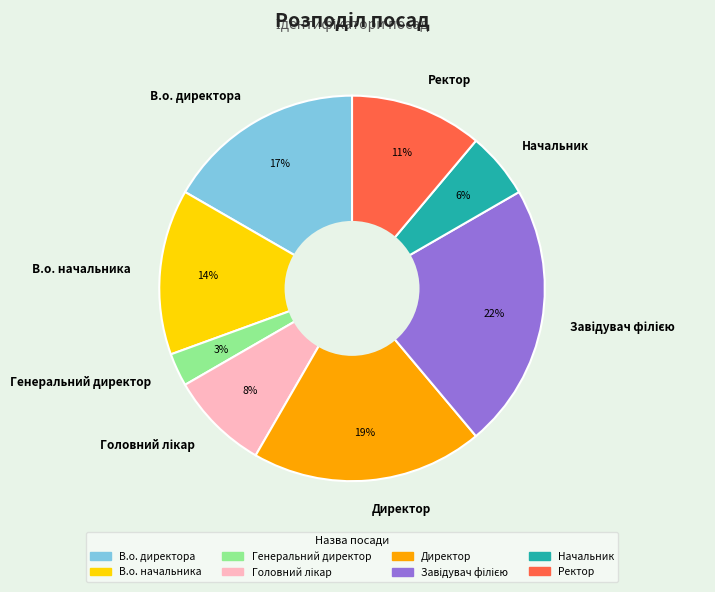

Which slice is the smallest?

Генеральний директор